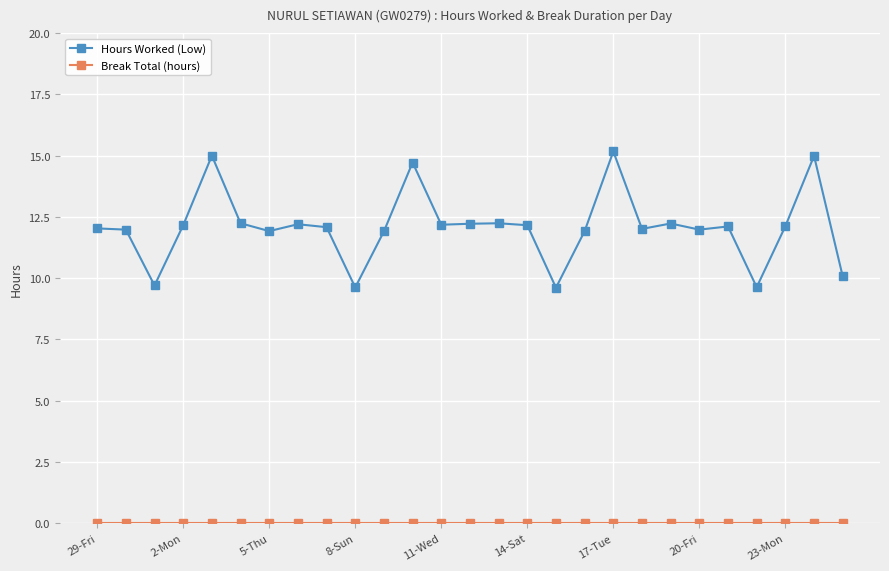

What is the minimum value for Hours Worked (Low)?

9.6